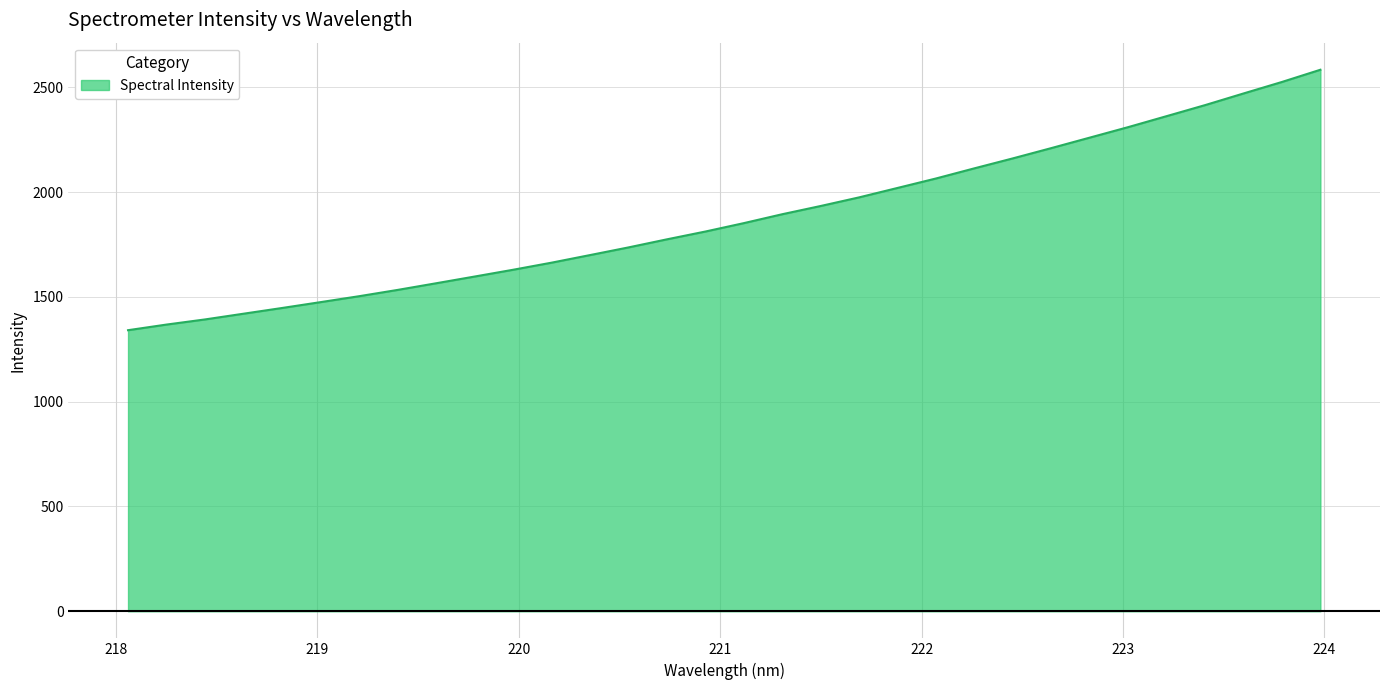

What is the difference between the maximum and minimum values?

1242.7